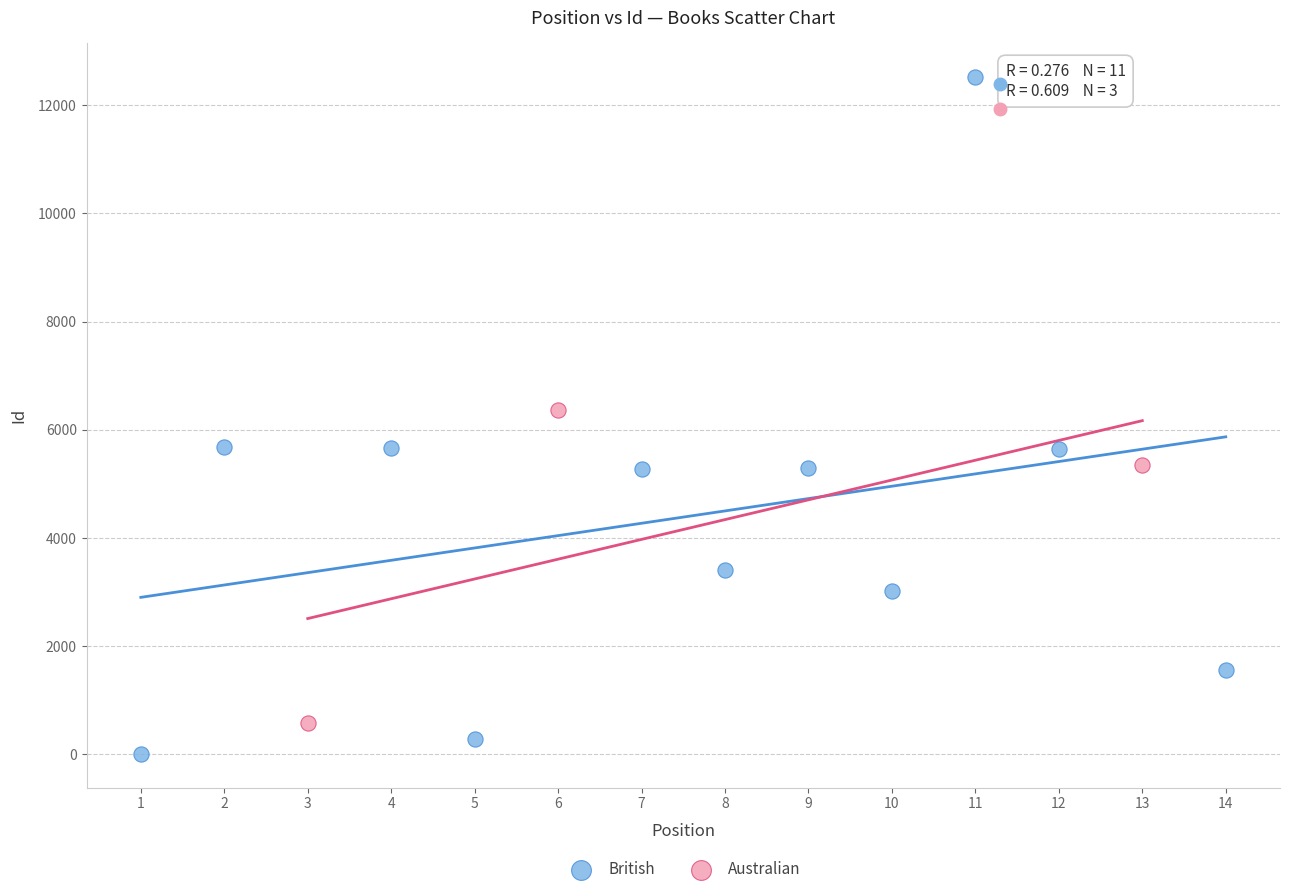

Which series contains the lowest Y value?

British